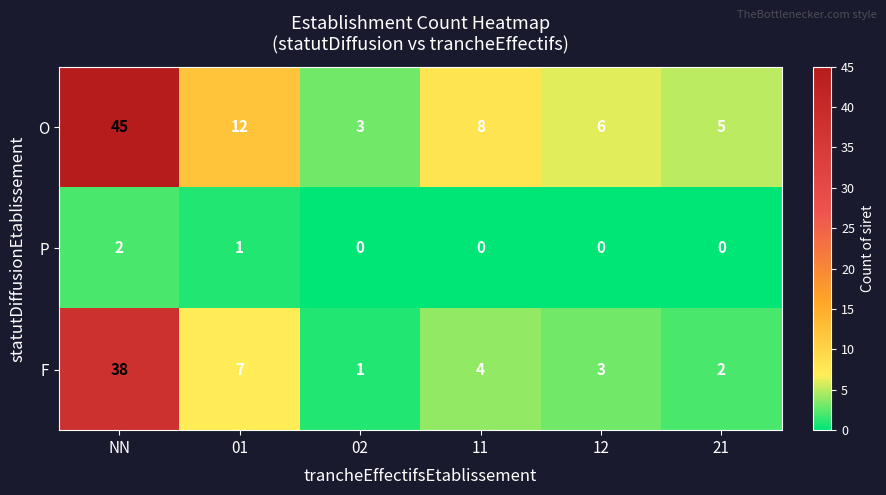

What is the difference between the maximum and minimum values in the O series?

42